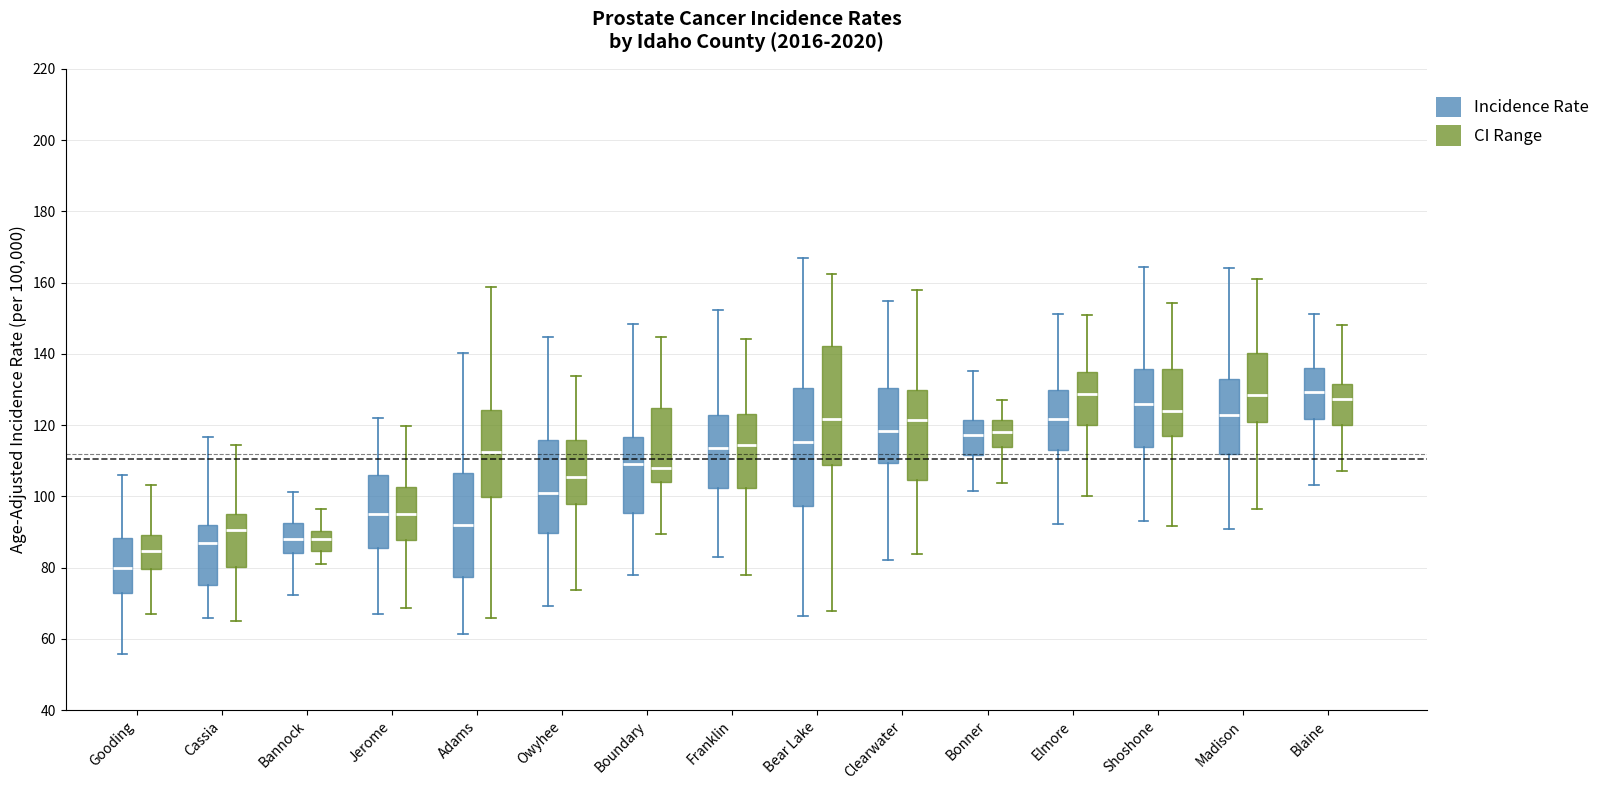

Reading left to right, read every box against the y-axis: the position of its median line, the range the box covers, and the ends of its whiskers. The values are not printed on the chart, so give them approximately, as read against the axis.

Gooding (Incidence Rate): median 80, box 74 to 88, whiskers 56 to 106
Gooding (CI Range): median 84, box 80 to 90, whiskers 68 to 104
Cassia (Incidence Rate): median 86, box 76 to 92, whiskers 66 to 116
Cassia (CI Range): median 90, box 80 to 96, whiskers 66 to 114
Bannock (Incidence Rate): median 88, box 84 to 92, whiskers 72 to 102
Bannock (CI Range): median 88, box 84 to 90, whiskers 80 to 96
Jerome (Incidence Rate): median 96, box 86 to 106, whiskers 66 to 122
Jerome (CI Range): median 96, box 88 to 102, whiskers 68 to 120
Adams (Incidence Rate): median 92, box 78 to 106, whiskers 62 to 140
Adams (CI Range): median 112, box 100 to 124, whiskers 66 to 158
Owyhee (Incidence Rate): median 102, box 90 to 116, whiskers 70 to 144
Owyhee (CI Range): median 106, box 98 to 116, whiskers 74 to 134
Boundary (Incidence Rate): median 110, box 96 to 116, whiskers 78 to 148
Boundary (CI Range): median 108, box 104 to 124, whiskers 90 to 144
Franklin (Incidence Rate): median 114, box 102 to 122, whiskers 84 to 152
Franklin (CI Range): median 114, box 102 to 124, whiskers 78 to 144
Bear Lake (Incidence Rate): median 116, box 98 to 130, whiskers 66 to 166
Bear Lake (CI Range): median 122, box 108 to 142, whiskers 68 to 162
Clearwater (Incidence Rate): median 118, box 110 to 130, whiskers 82 to 154
Clearwater (CI Range): median 122, box 104 to 130, whiskers 84 to 158
Bonner (Incidence Rate): median 118, box 112 to 122, whiskers 102 to 136
Bonner (CI Range): median 118, box 114 to 122, whiskers 104 to 128
Elmore (Incidence Rate): median 122, box 112 to 130, whiskers 92 to 152
Elmore (CI Range): median 128, box 120 to 134, whiskers 100 to 150
Shoshone (Incidence Rate): median 126, box 114 to 136, whiskers 94 to 164
Shoshone (CI Range): median 124, box 118 to 136, whiskers 92 to 154
Madison (Incidence Rate): median 122, box 112 to 134, whiskers 90 to 164
Madison (CI Range): median 128, box 122 to 140, whiskers 96 to 160
Blaine (Incidence Rate): median 130, box 122 to 136, whiskers 104 to 152
Blaine (CI Range): median 128, box 120 to 132, whiskers 108 to 148